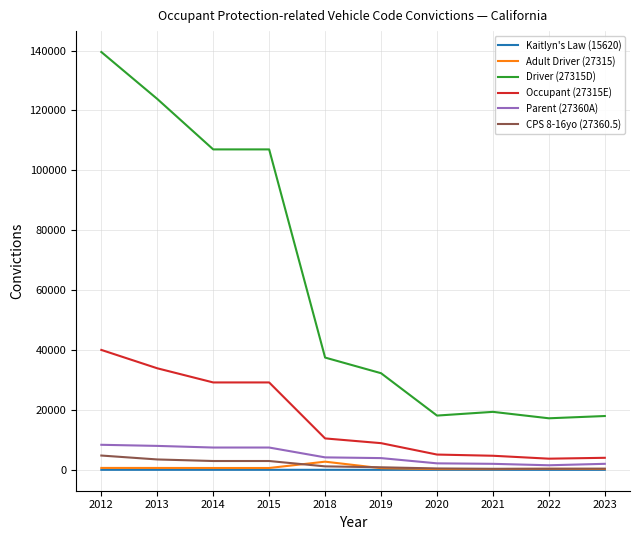

The Kaitlyn's Law (15620) series shows 6 at 2015. True or false?

True